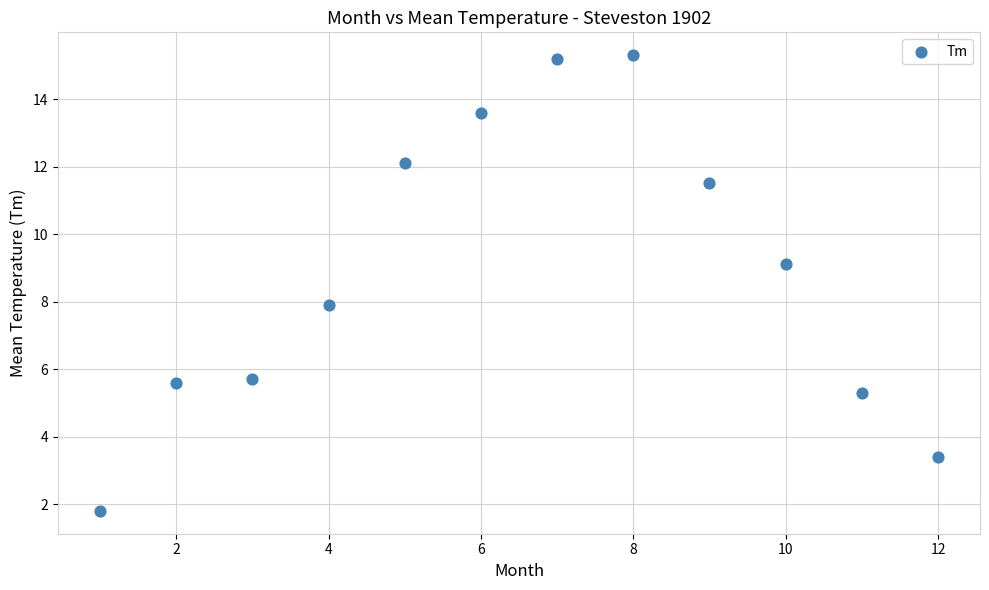

What is the range of X values (max minus min)?

11.0